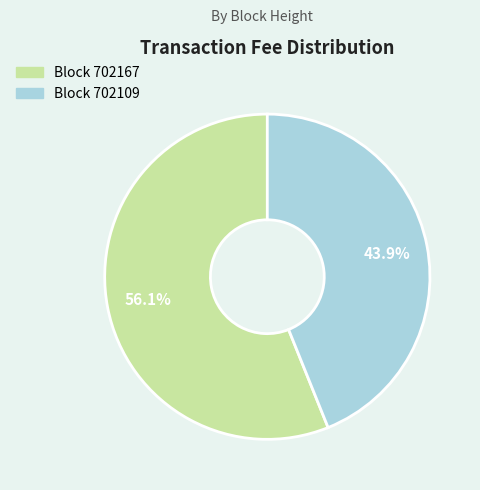

Does any single category account for the majority?

Yes